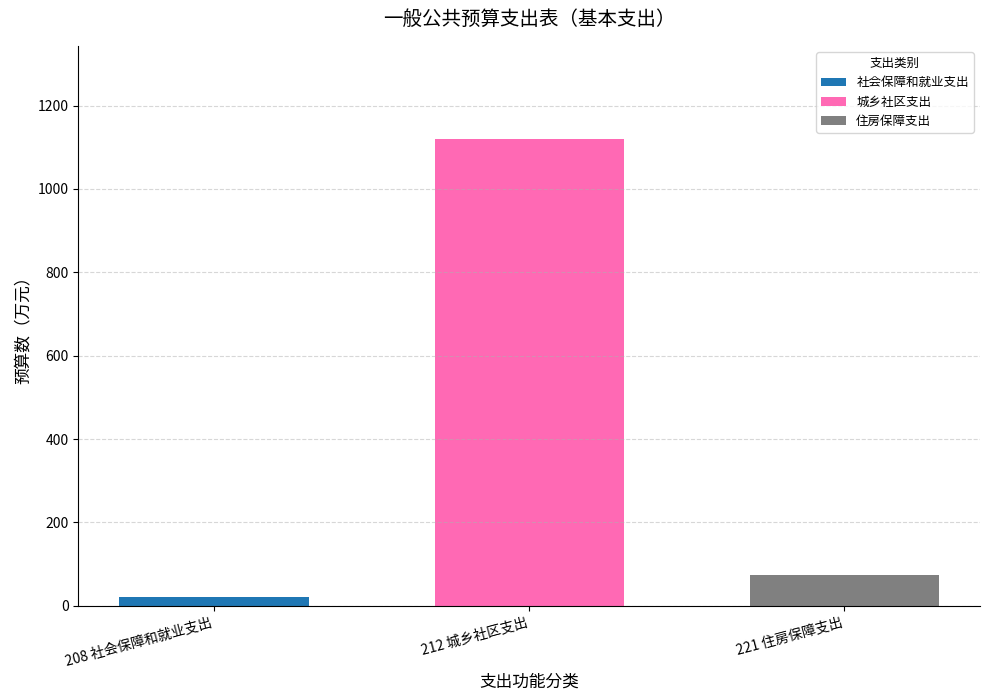

What are all the series names shown in the legend?

社会保障和就业支出, 城乡社区支出, 住房保障支出